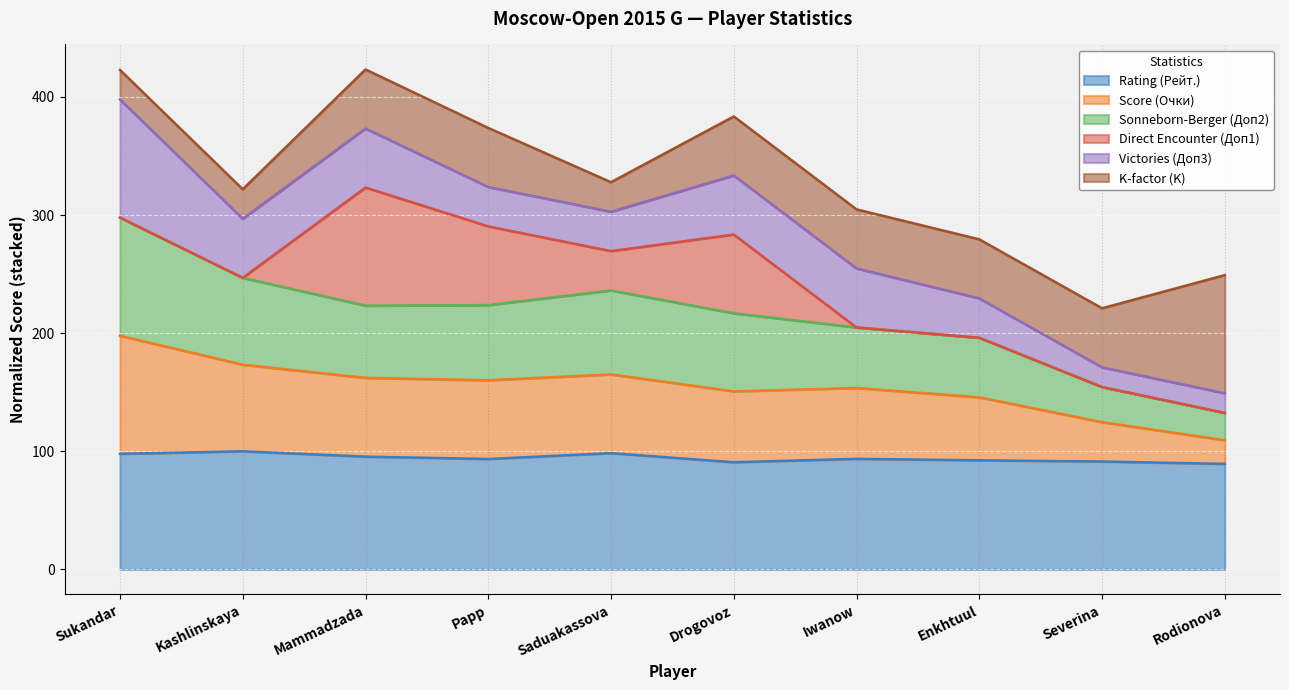

What is the lowest value of the Rating (Рейт.) series?

89.4